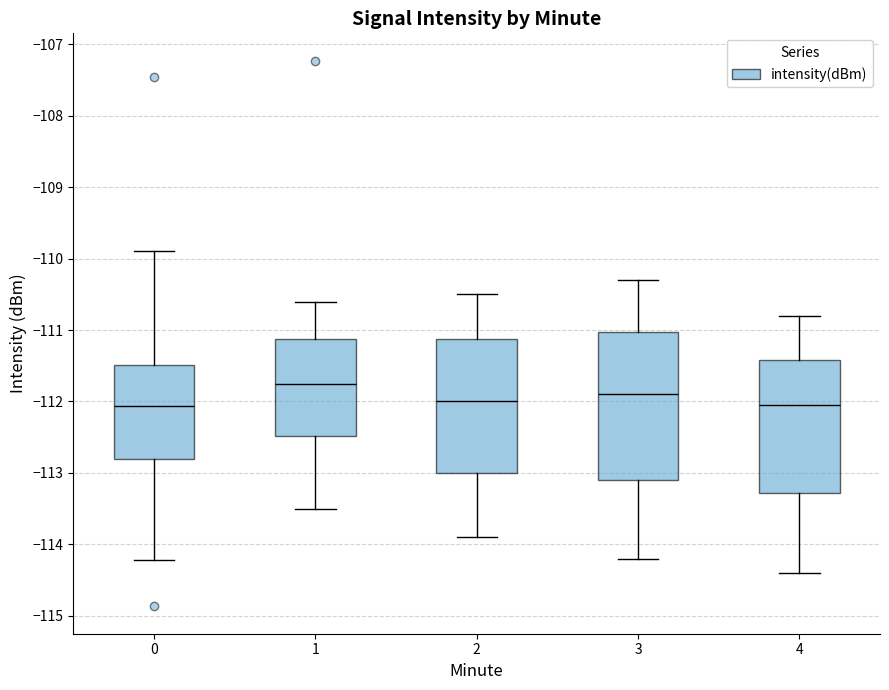

Where is the lower edge of the box at x = 1 on the y-axis? The values are not printed on the chart, so give them approximately, as read against the axis.

-112.5